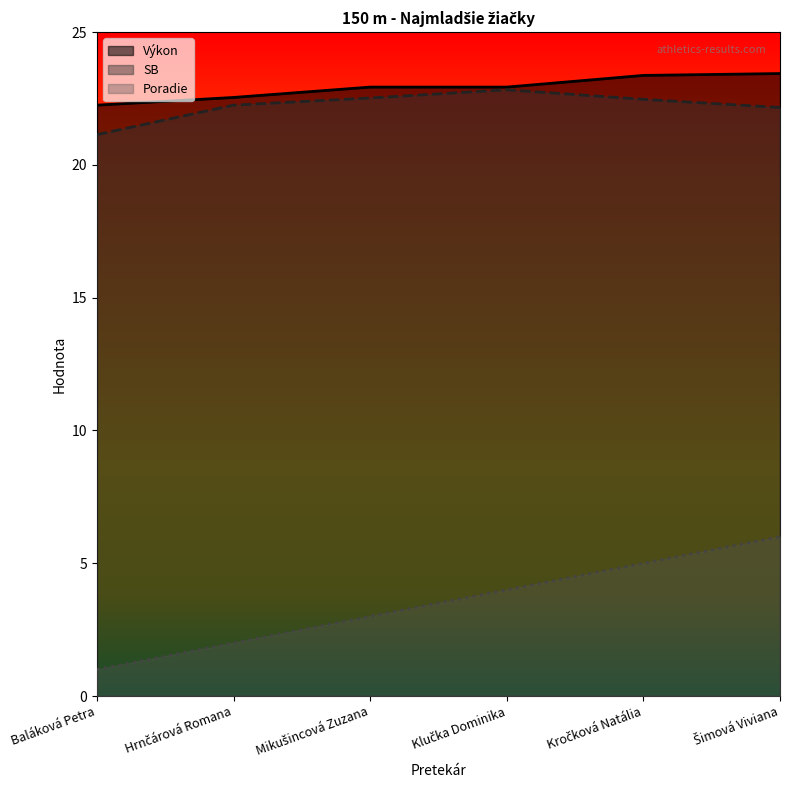

What is the total value across all series at Hrnčárová Romana?

46.8